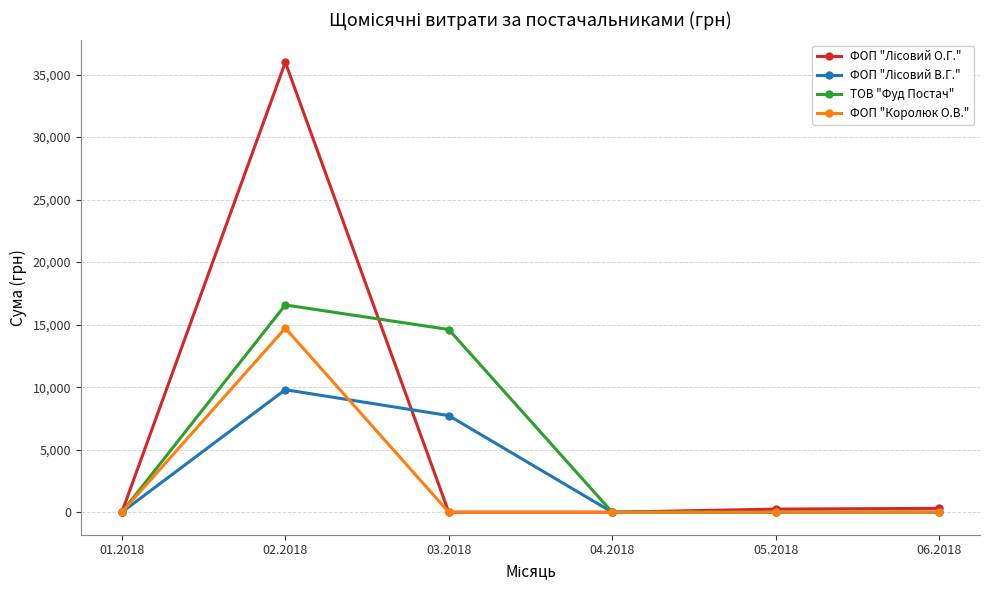

Which series changed the most between 01.2018 and 03.2018?

ТОВ "Фуд Постач"